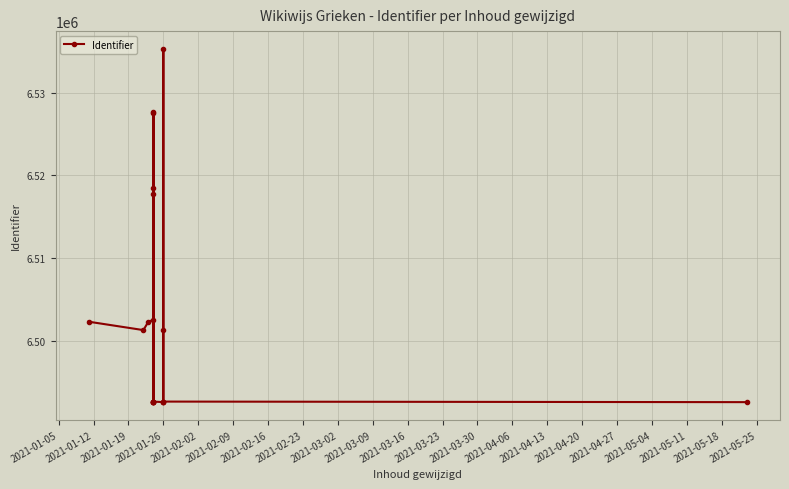

Count the number of data series in this chart.

1